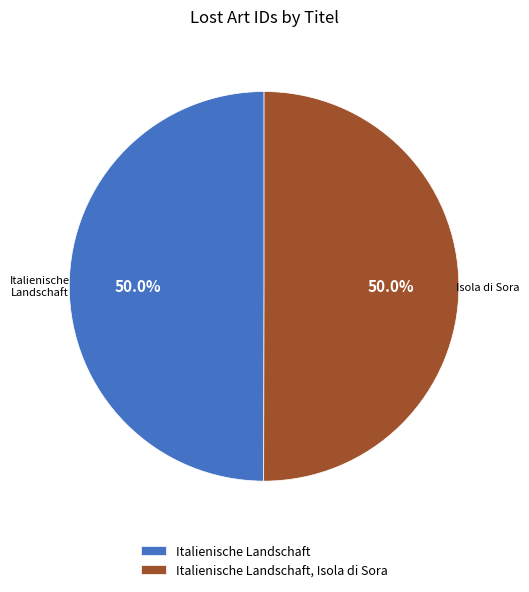

How many segments does this pie chart have?

2